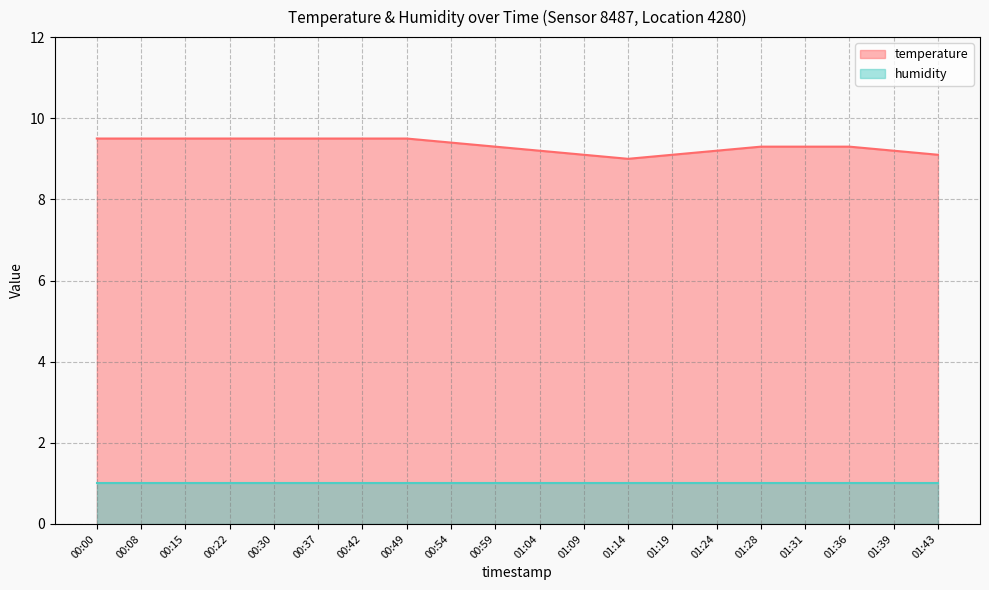

List the labels in order of value, smallest first.

01:14, 01:09, 01:19, 01:43, 01:04, 01:24, 01:39, 00:59, 01:28, 01:31, 01:36, 00:54, 00:00, 00:08, 00:15, 00:22, 00:30, 00:37, 00:42, 00:49